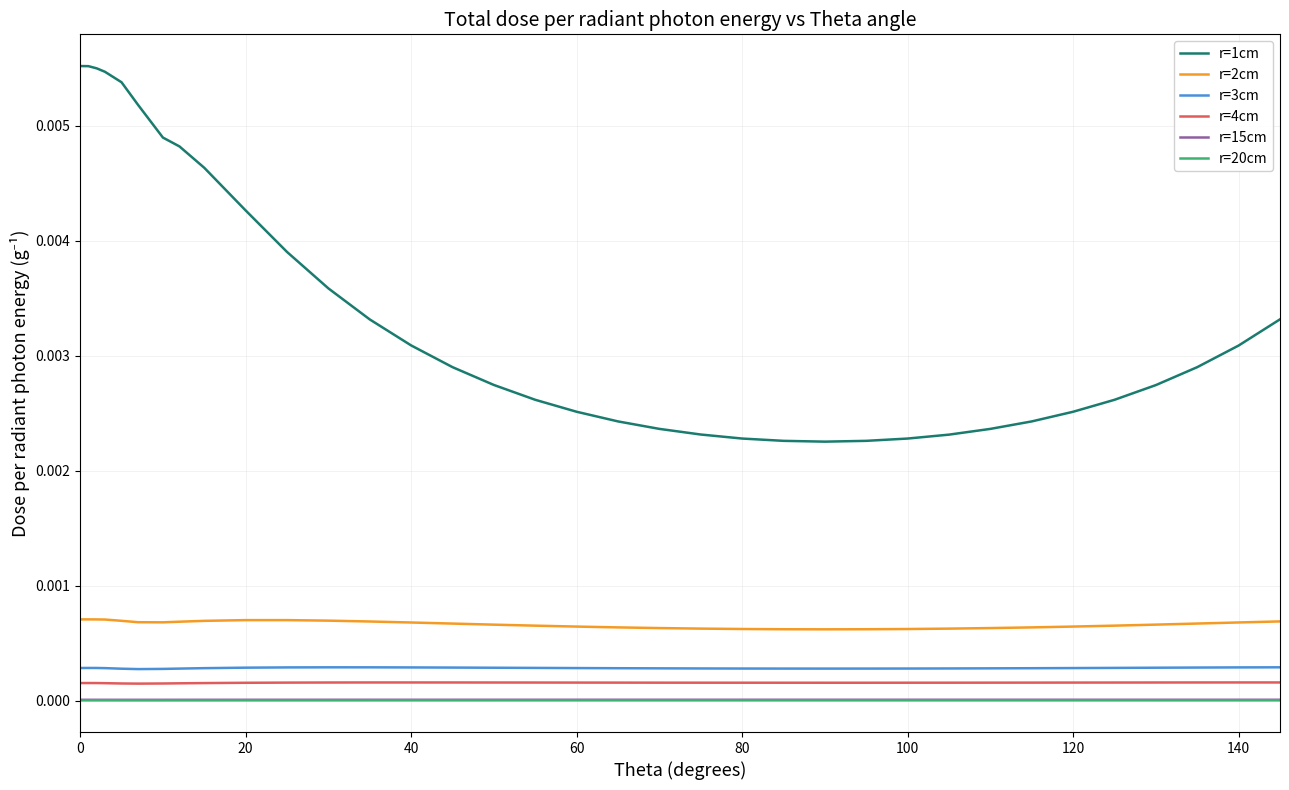

Which series has the widest spread of values?

r=1cm